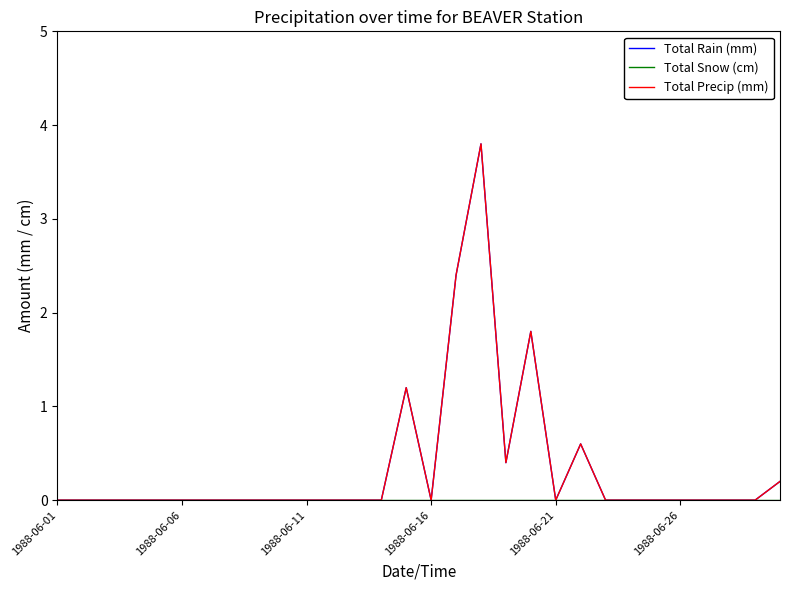

Is this an area chart (filled region under the line)?

No